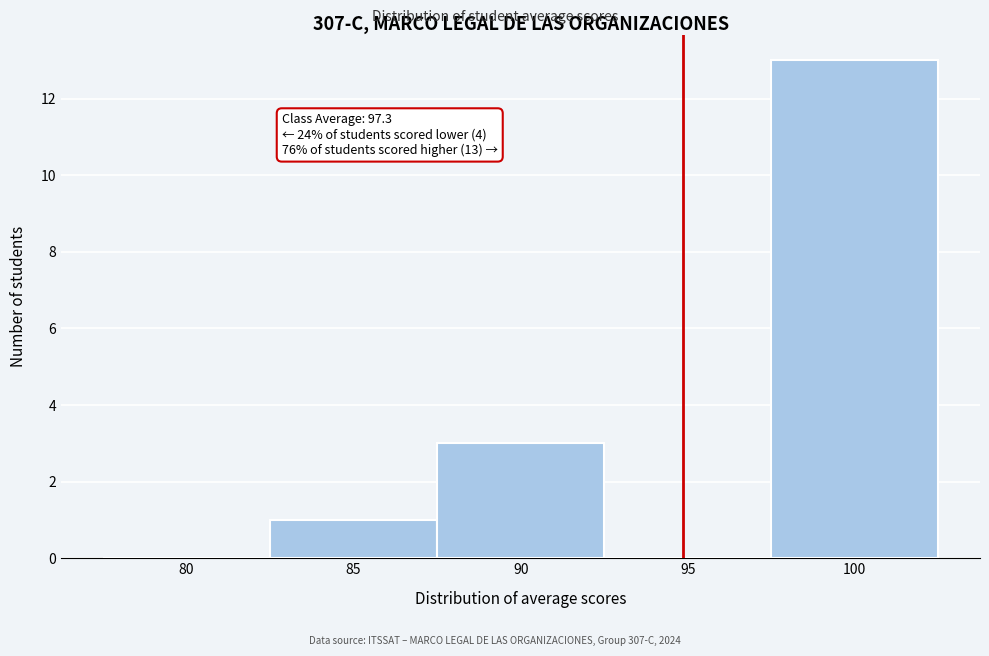

Reading left to right, transcribe all the data shown in this chart.

80=0	85=1	90=3	95=0	100=13